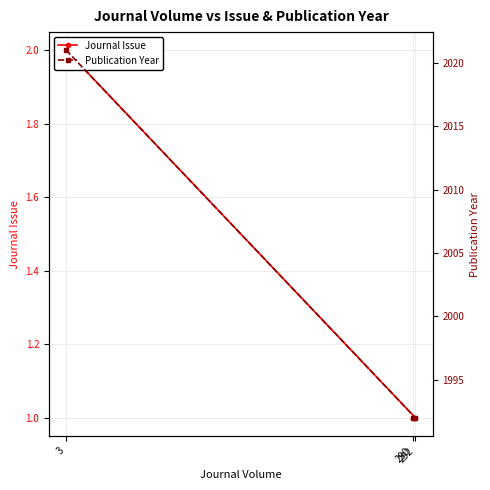

Reading left to right, extract all data points from this chart.

Journal Issue: 290=1	292=1	3=2
Publication Year: 290=1992	292=1992	3=2021